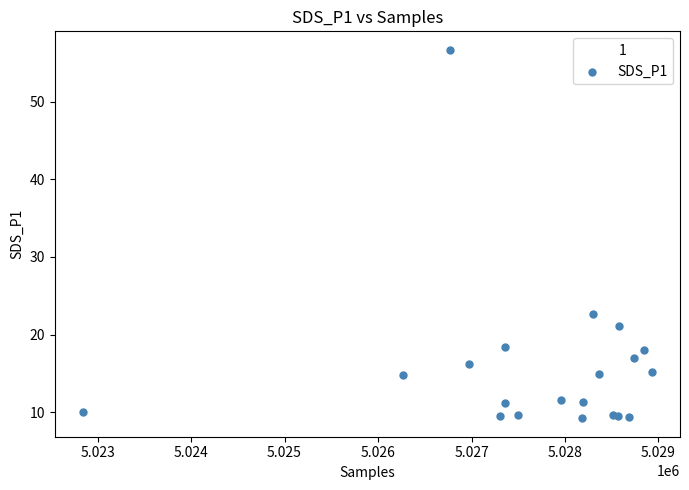

What Y value in the scatter plot is closest to 32?

22.6